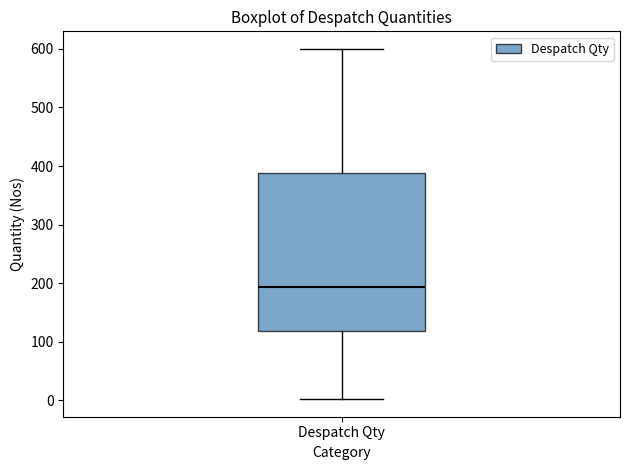

Where does the lower whisker of the box for Despatch Qty end on the y-axis? The values are not printed on the chart, so give them approximately, as read against the axis.

0